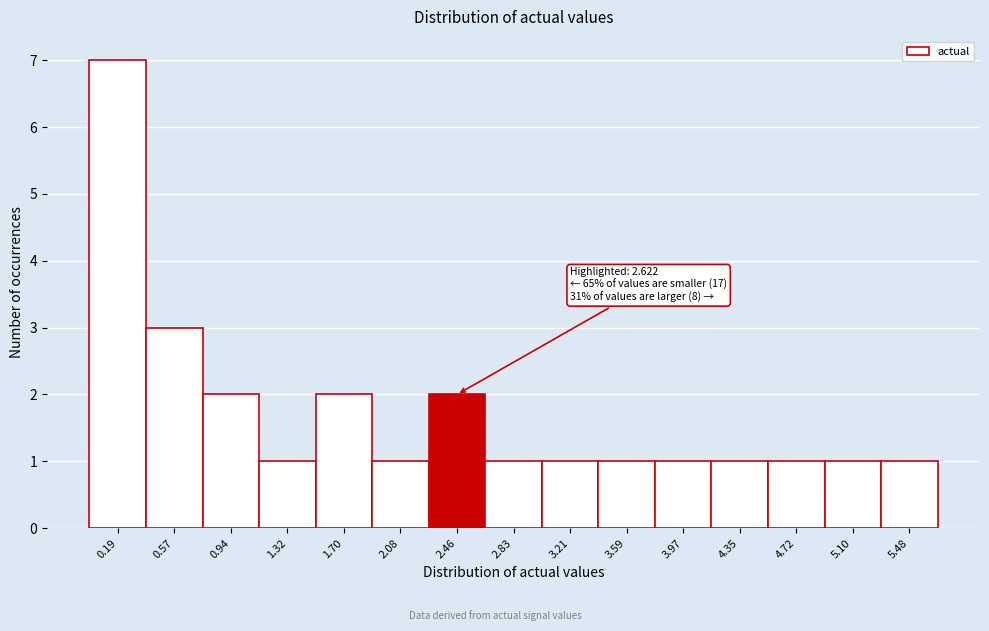

Which range on the x-axis has the tallest bar?

0.00 to 0.40